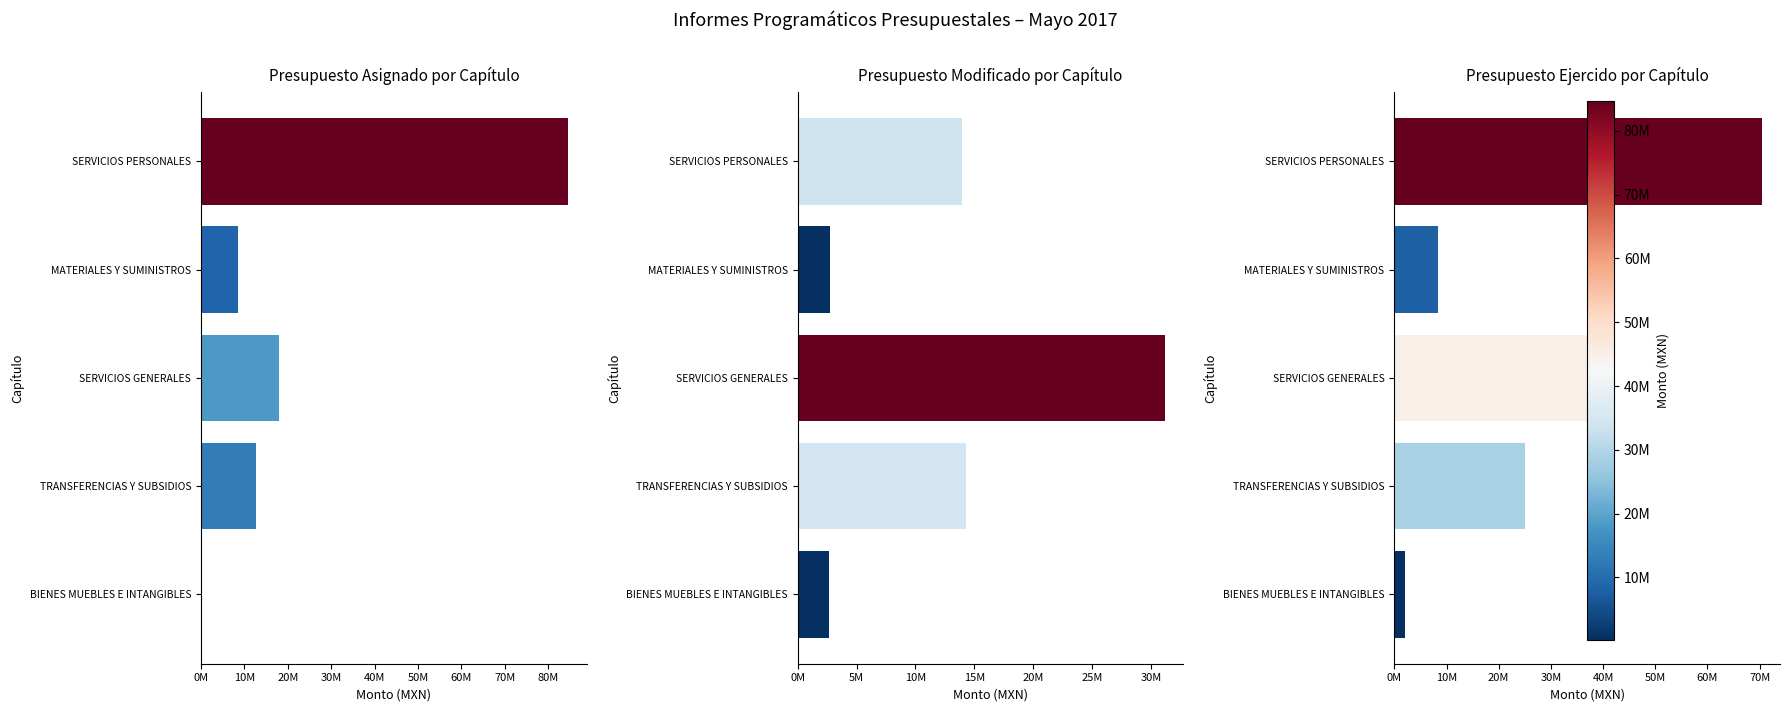

Rank the series at SERVICIOS GENERALES from lowest to highest value.

Presupuesto Asignado por Capítulo, Presupuesto Modificado por Capítulo, Presupuesto Ejercido por Capítulo